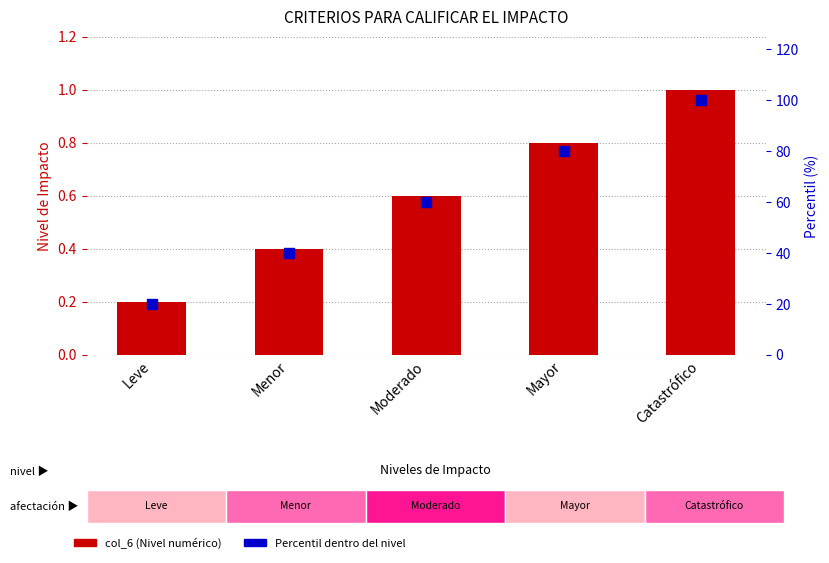

At how many categories does at least one series exceed 4?

5